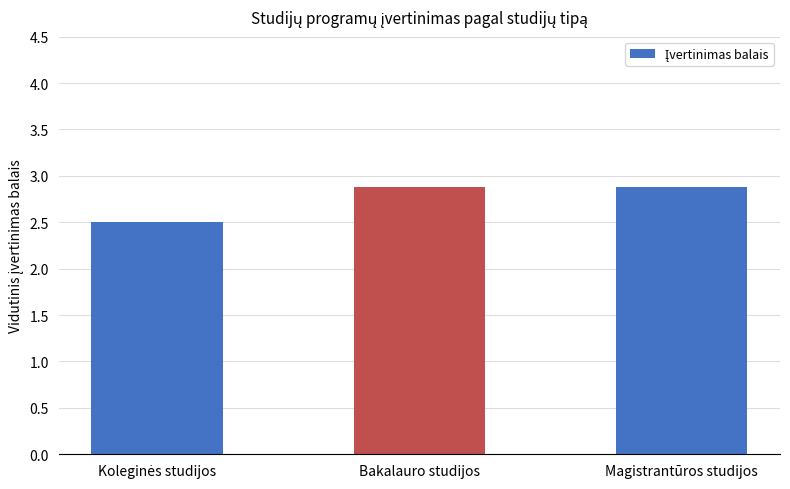

Approximately how many times larger is the value at Bakalauro studijos compared to Magistrantūros studijos?

1.0